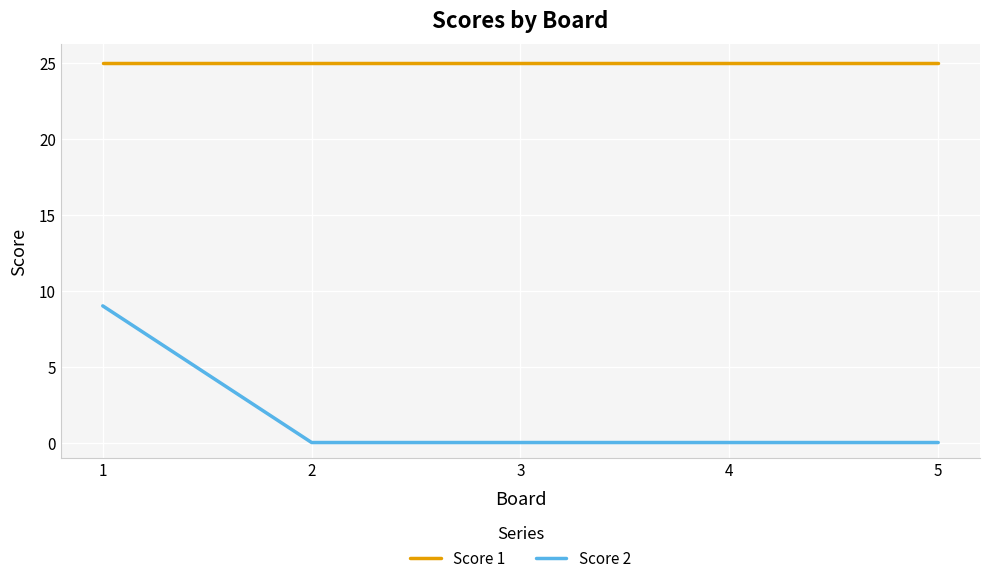

At which label does Score 2 reach its peak?

1